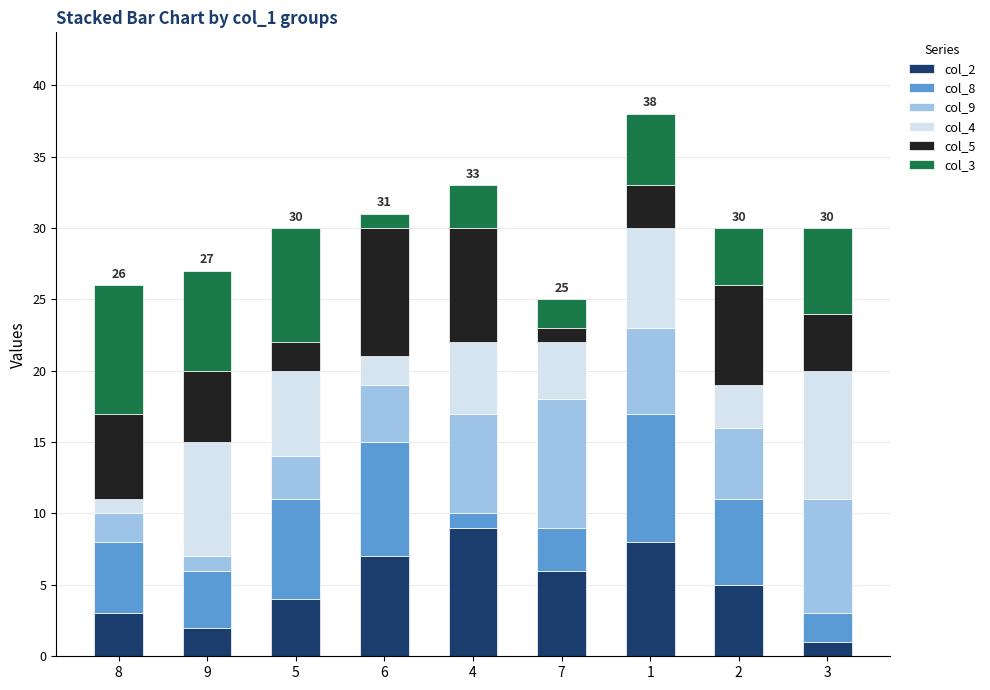

The value of col_2 at 2 is 5. True or false?

True